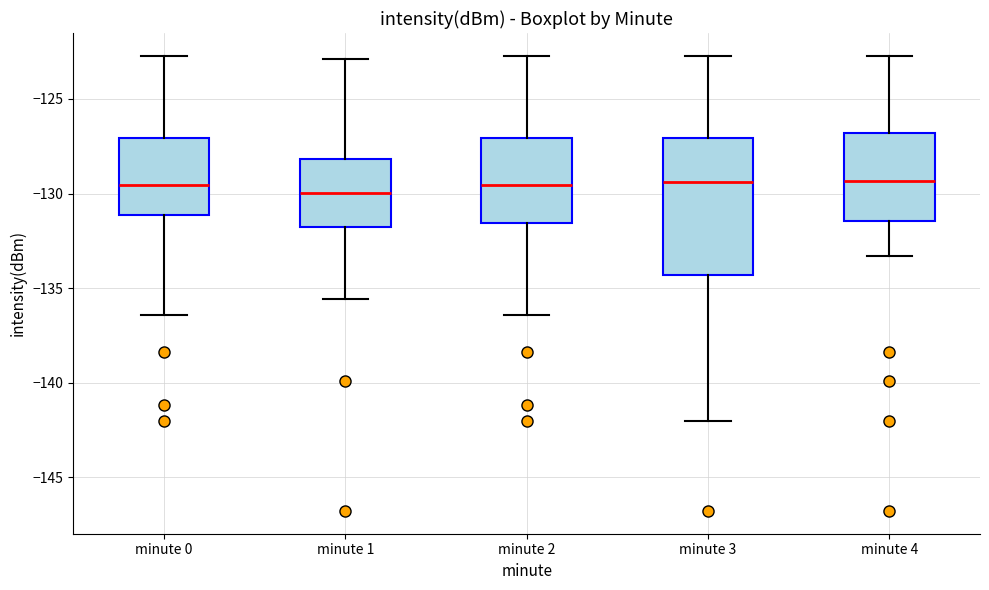

Reading left to right, read every box against the y-axis: the position of its median line, the range the box covers, and the ends of its whiskers. The values are not printed on the chart, so give them approximately, as read against the axis.

minute 0: median -129.5, box -131.0 to -127.0, whiskers -136.5 to -122.5
minute 1: median -130.0, box -132.0 to -128.0, whiskers -135.5 to -123.0
minute 2: median -129.5, box -131.5 to -127.0, whiskers -136.5 to -122.5
minute 3: median -129.5, box -134.5 to -127.0, whiskers -142.0 to -122.5
minute 4: median -129.5, box -131.5 to -127.0, whiskers -133.5 to -122.5